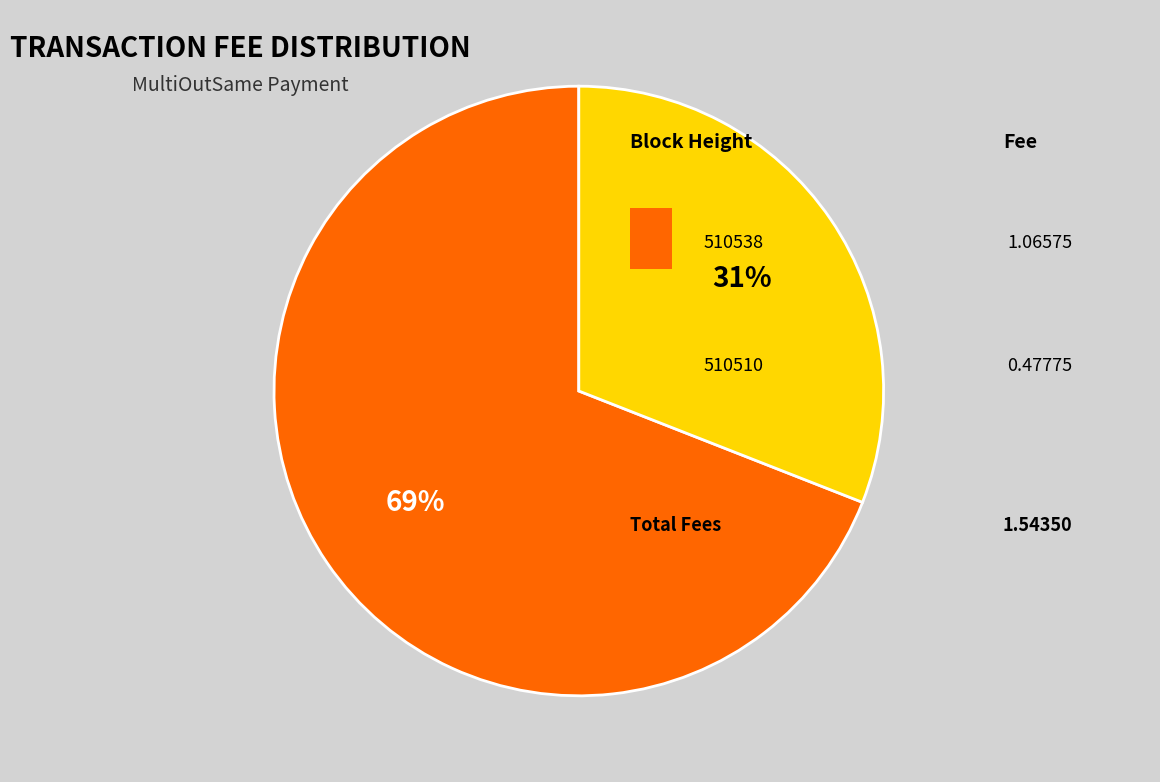

To the nearest percent, what is the difference between the largest and smallest slice percentages?

38%